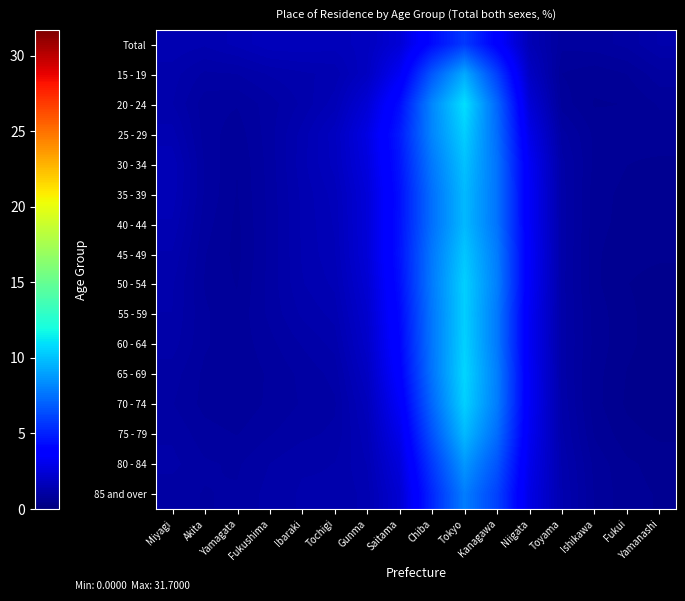

At how many categories does at least one series exceed 7?

3